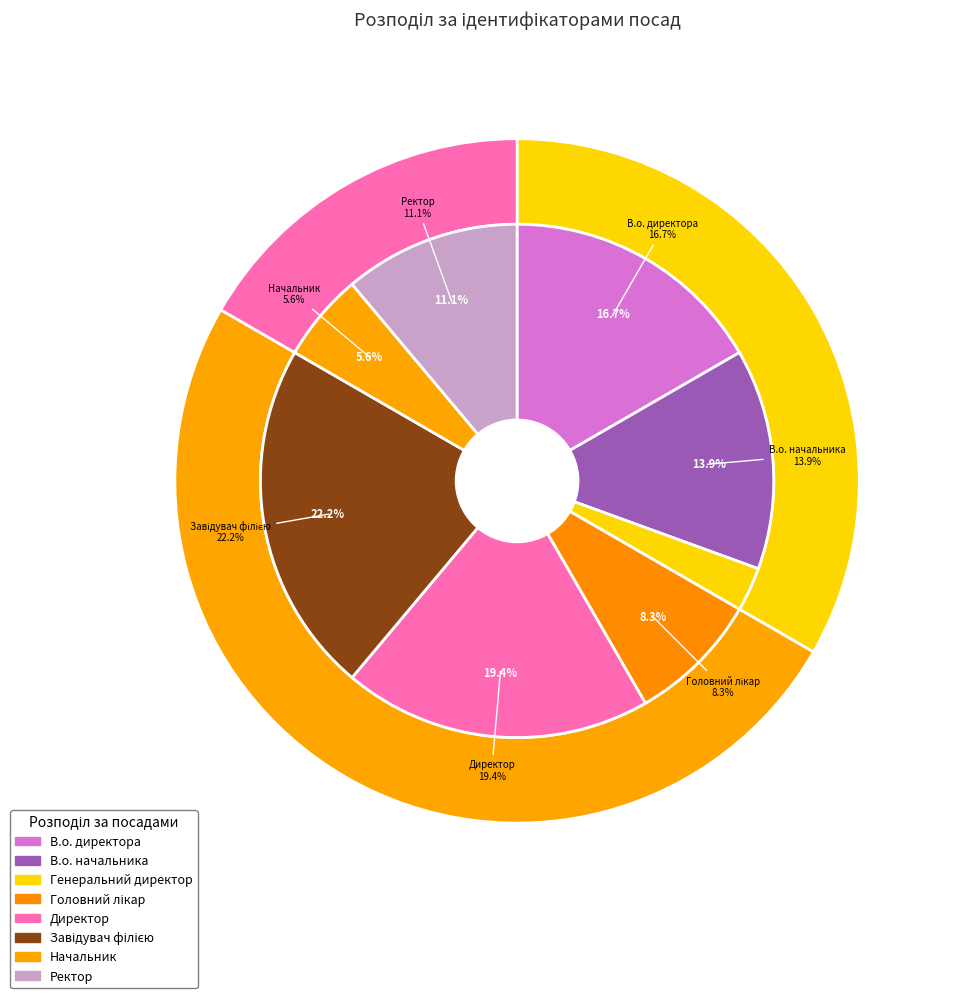

The В.о. директора slice represents 30% of the pie. True or false?

False